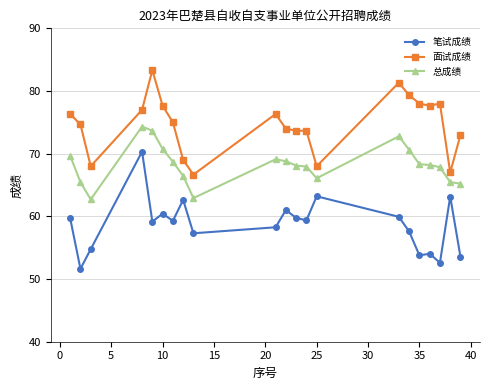

List the series in order of their peak value, lowest first.

笔试成绩, 总成绩, 面试成绩